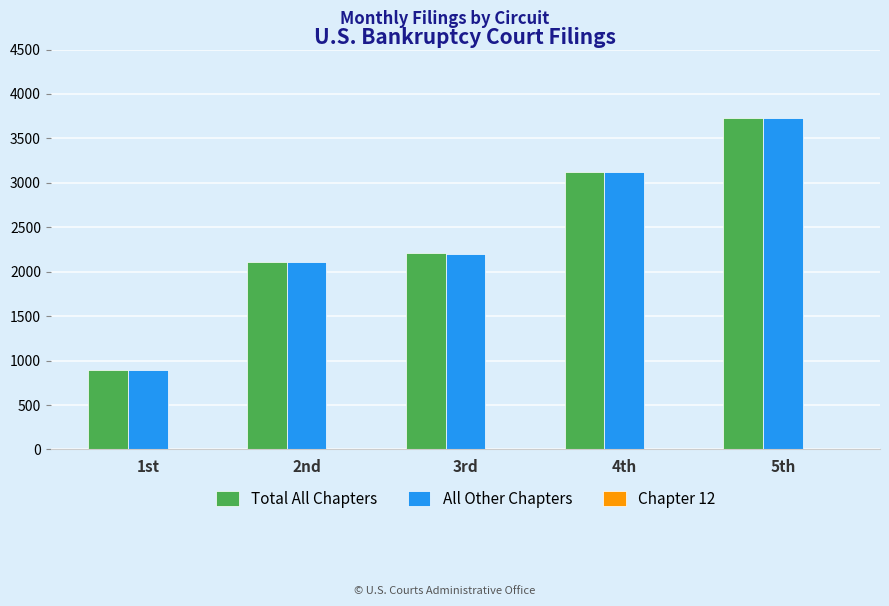

Are the bars horizontal?

No